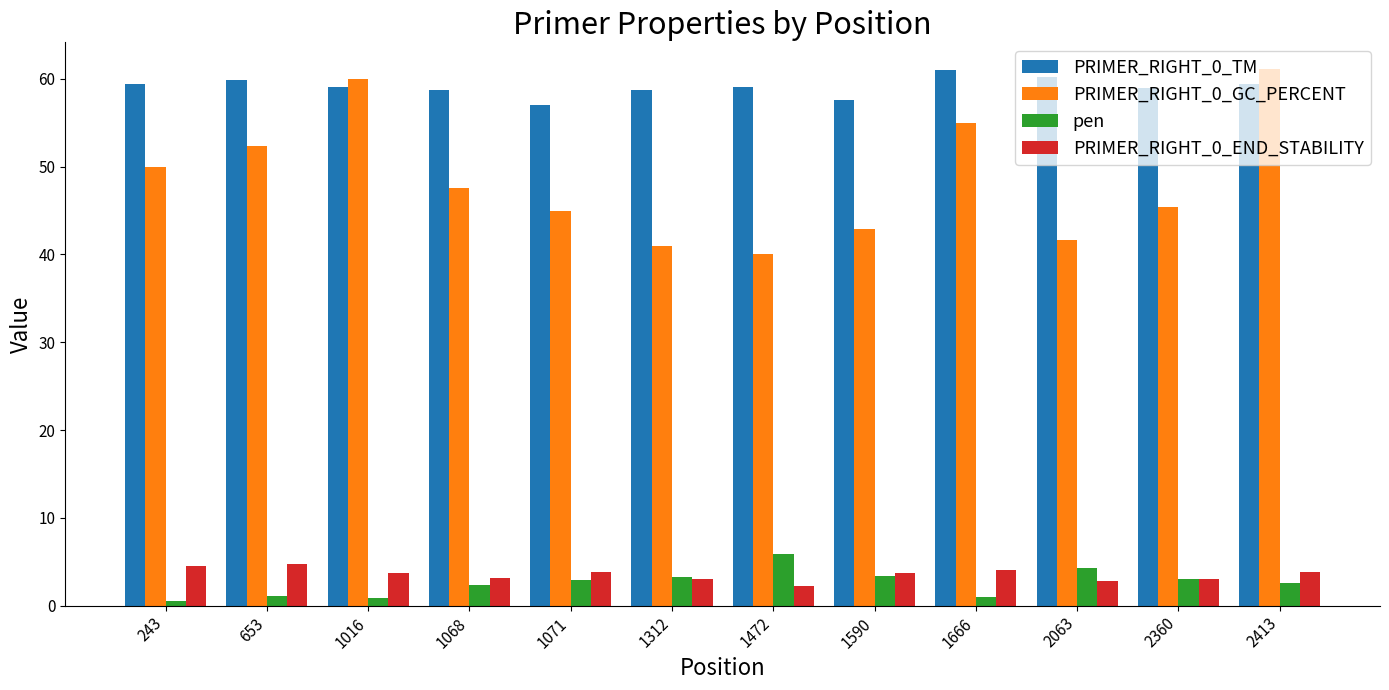

How many distinct data groups are displayed?

4